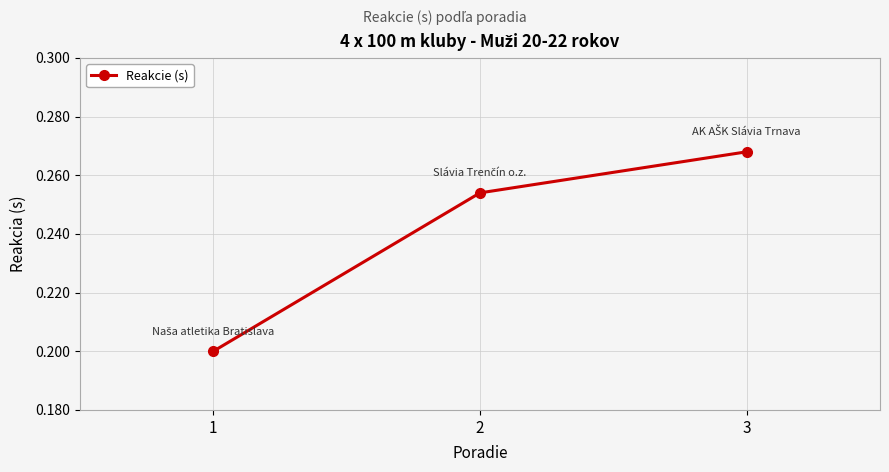

True or false: the data shows 0.4 at 3.

False